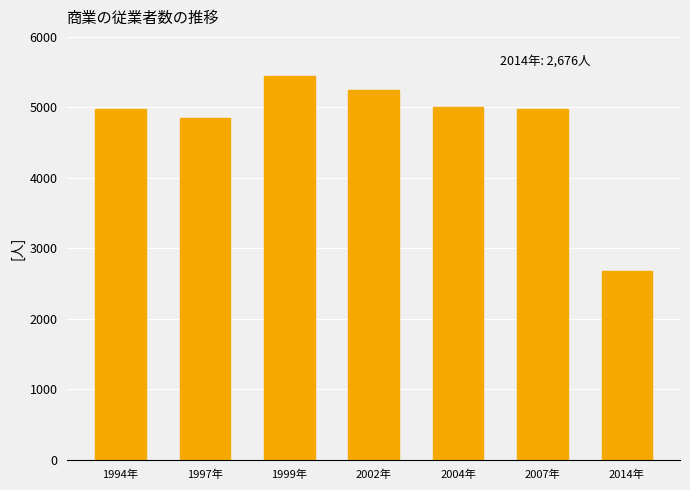

What is the label of the 6th bar from the left?

2007年